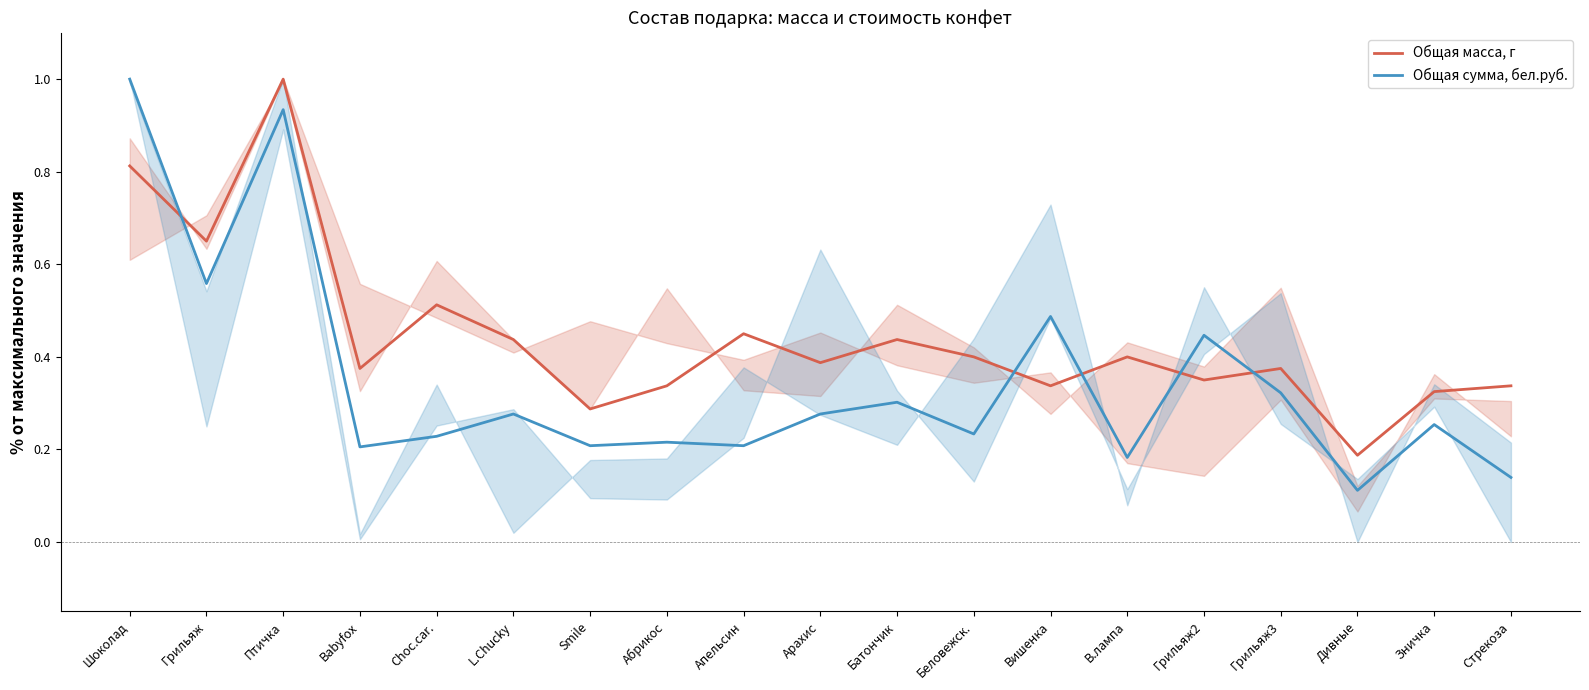

In Общая масса, г, how many points are higher than both neighbors (excluding endpoints)?

6